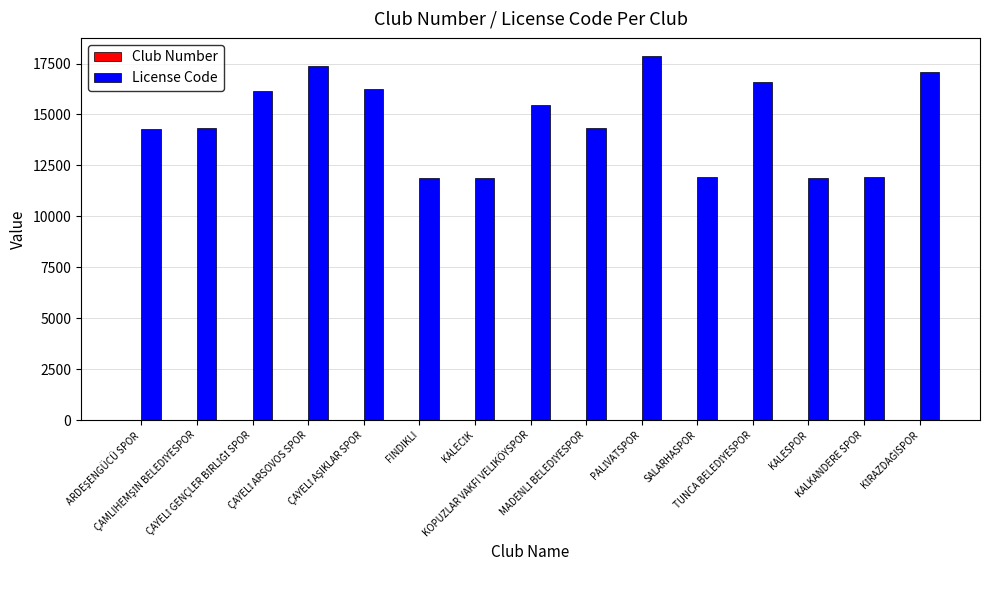

What is the greatest value displayed?

17865